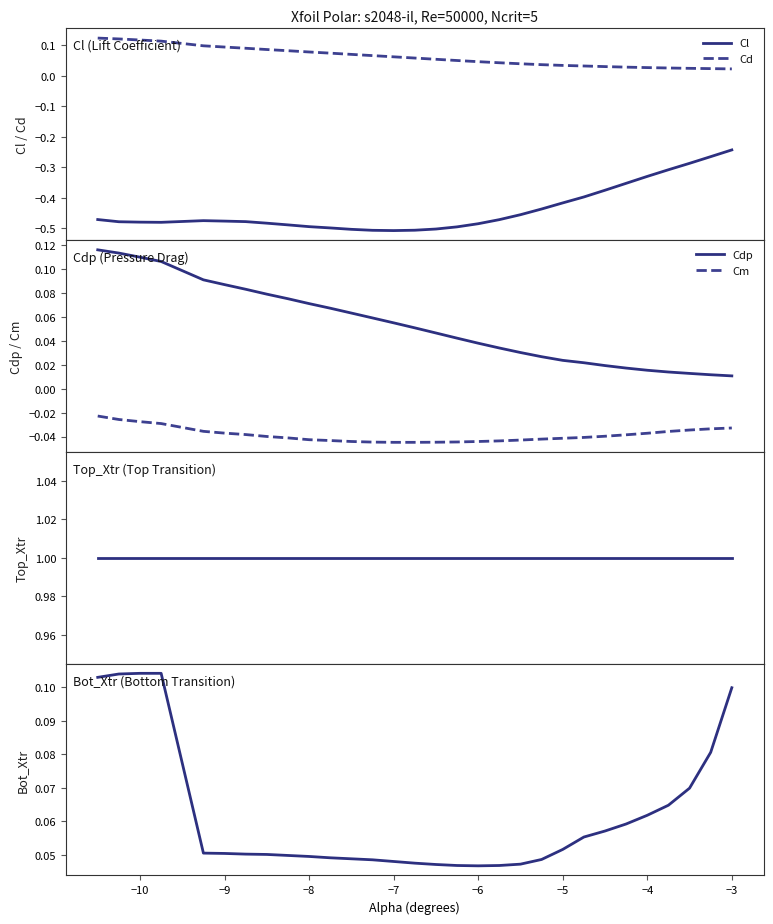

True or false: Cdp has more than 2 interior local peaks.

False